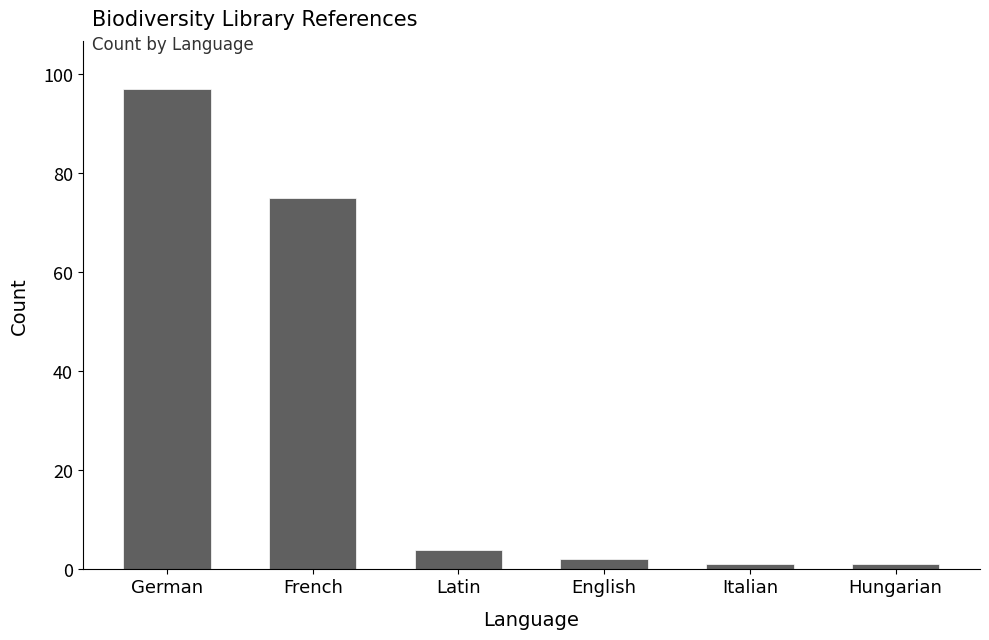

What position from the left is Latin?

3